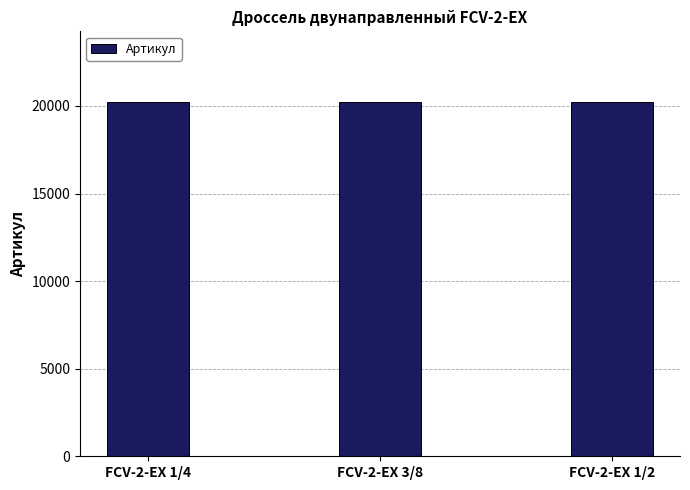

Is it true that the value at FCV-2-EX 1/2 is 28662?

False